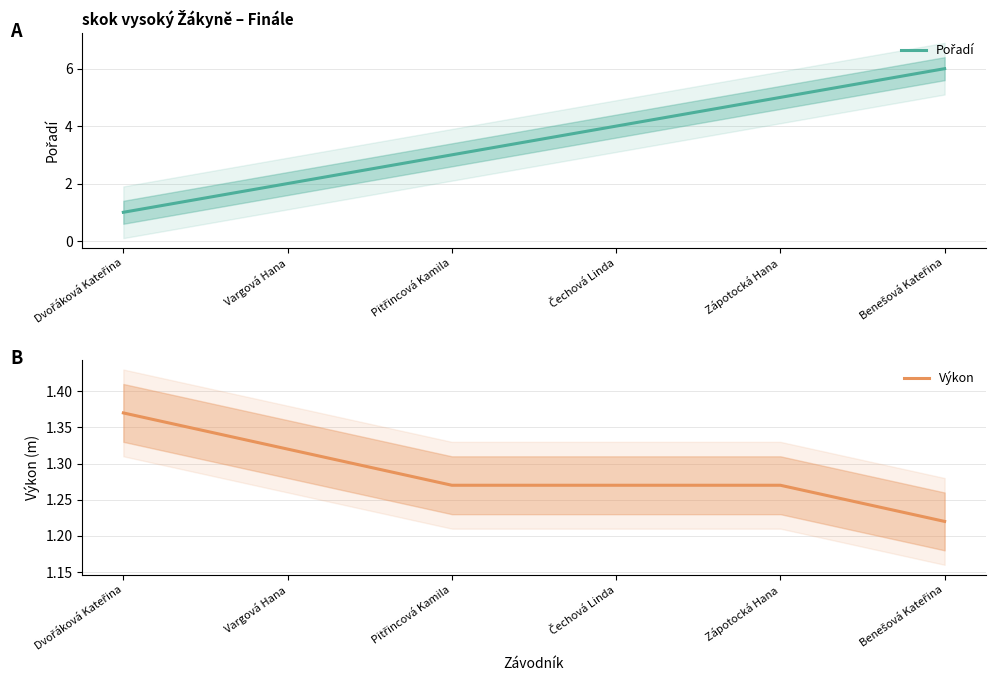

The value of Výkon at Zápotocká Hana is 1.3. True or false?

True